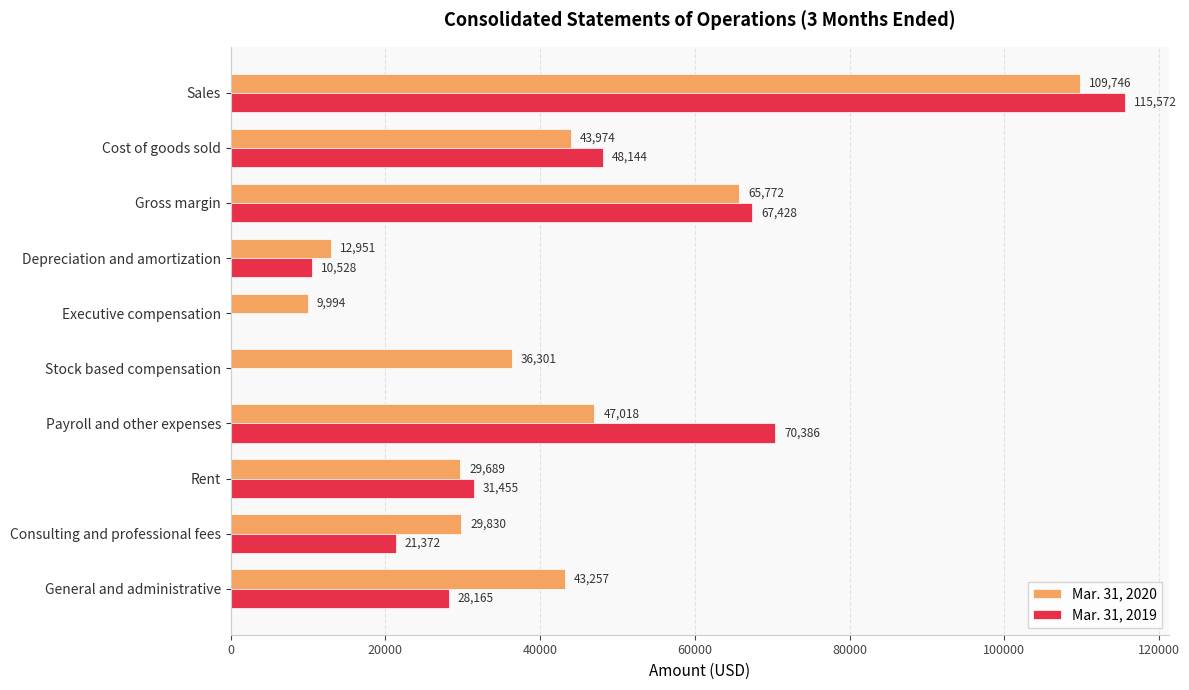

What is the highest value of the Mar. 31, 2019 series?

115572